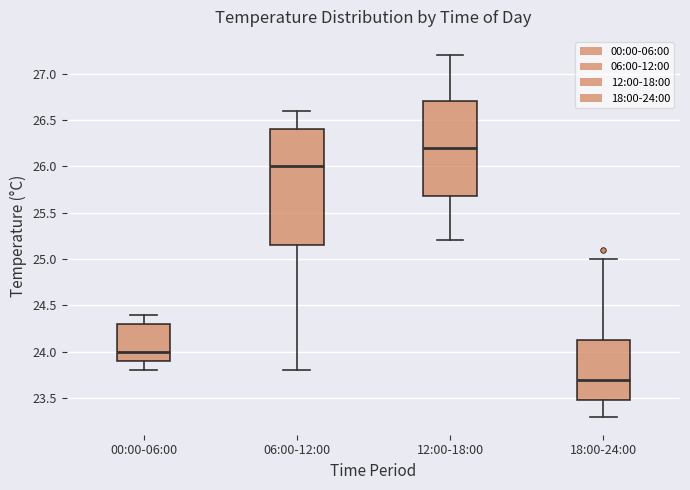

Reading left to right, read every box against the y-axis: the position of its median line, the range the box covers, and the ends of its whiskers. The values are not printed on the chart, so give them approximately, as read against the axis.

00:00-06:00: median 24.00, box 23.90 to 24.30, whiskers 23.80 to 24.40
06:00-12:00: median 26.00, box 25.15 to 26.40, whiskers 23.80 to 26.60
12:00-18:00: median 26.20, box 25.70 to 26.70, whiskers 25.20 to 27.20
18:00-24:00: median 23.70, box 23.50 to 24.15, whiskers 23.30 to 25.00